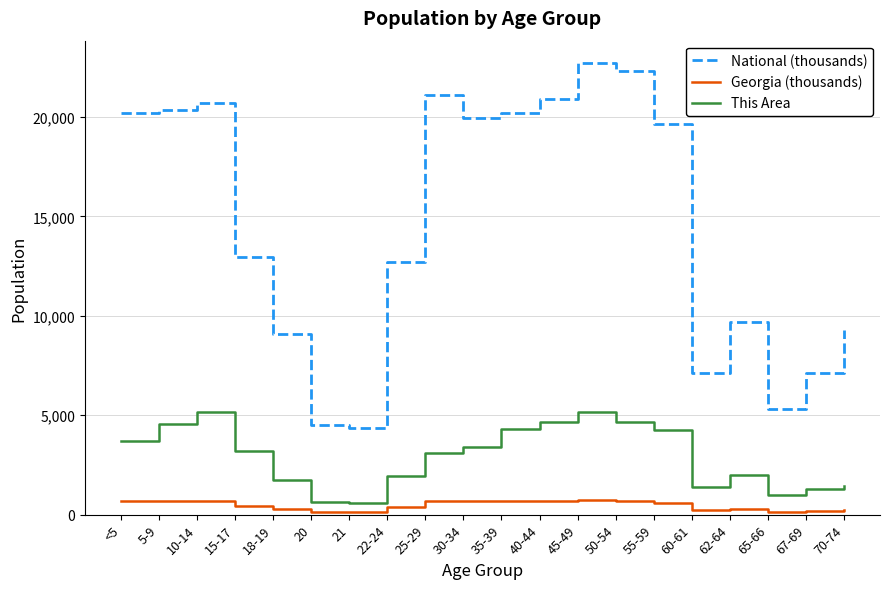

Which series has the widest spread of values?

National (thousands)